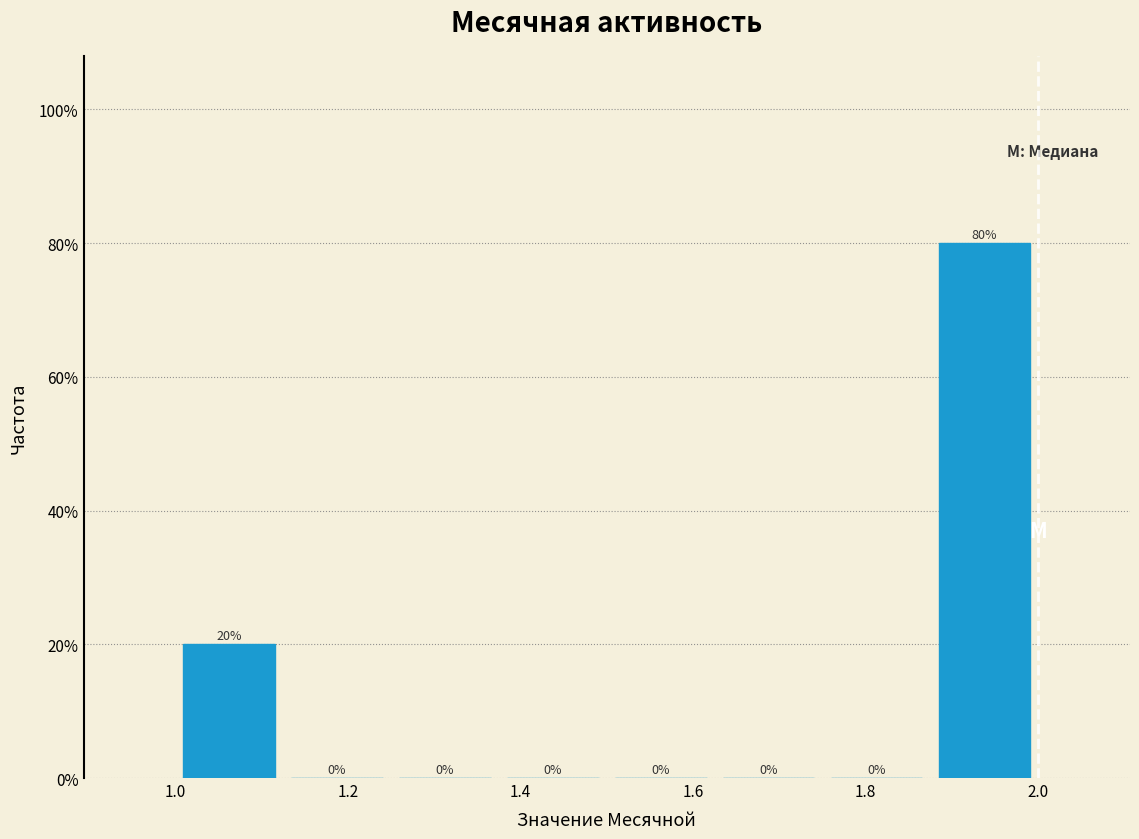

Reading left to right, transcribe this chart: for each bar, give the range it covers on the x-axis and its height. The bar edges are not printed on the chart, so give them approximately, as read against the axis.

1.000 to 1.125: 20
1.125 to 1.250: 0
1.250 to 1.375: 0
1.375 to 1.500: 0
1.500 to 1.625: 0
1.625 to 1.750: 0
1.750 to 1.875: 0
1.875 to 2.000: 80